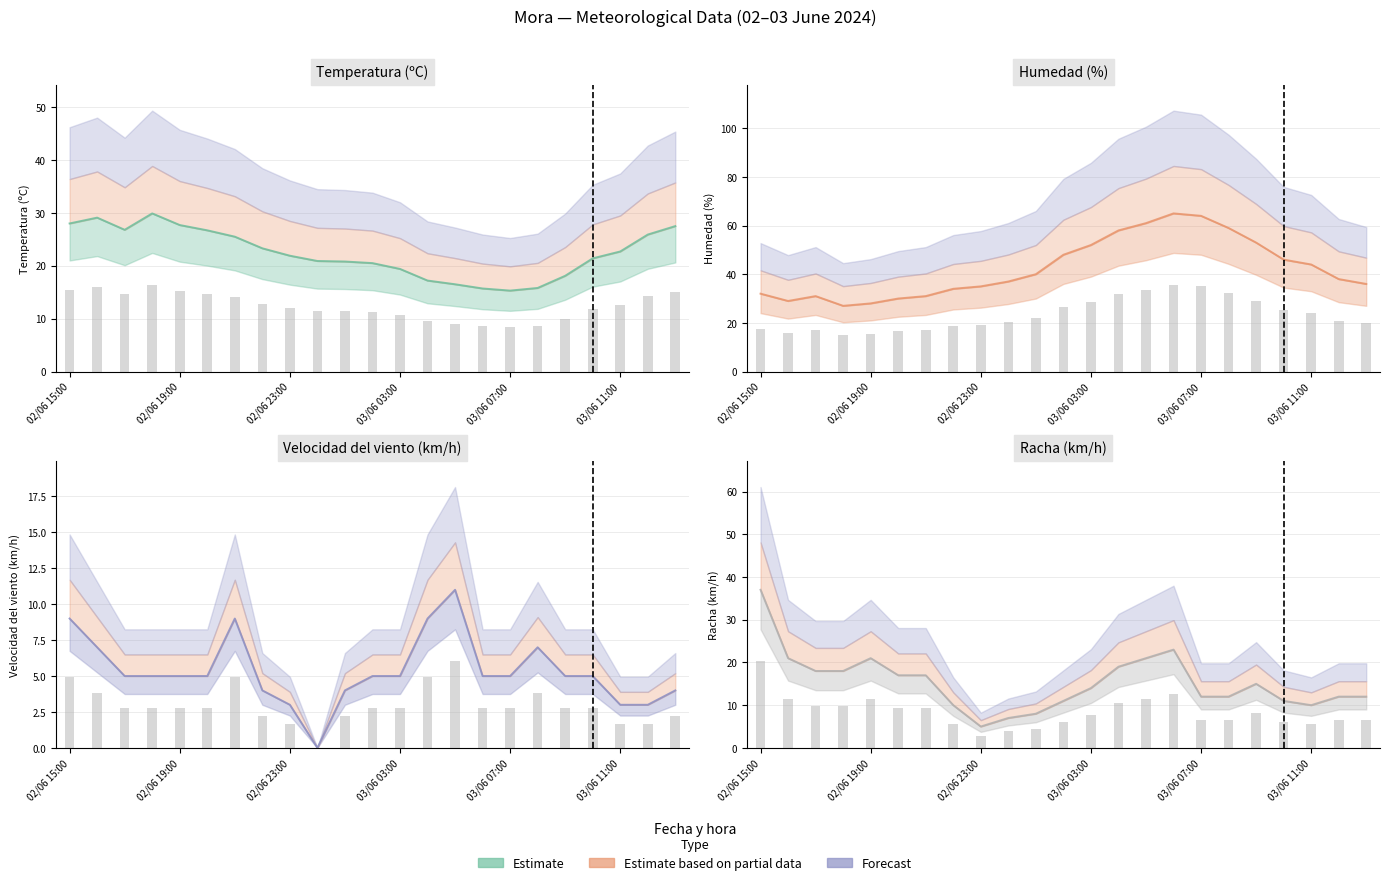

What is the approximate value of Velocidad del viento (km/h) at 03/06 05:00?

11.0